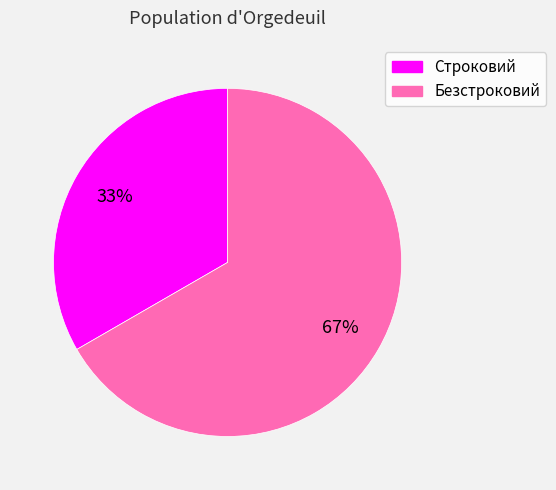

Approximately how many times larger is the value at Строковий compared to Безстроковий?

0.5